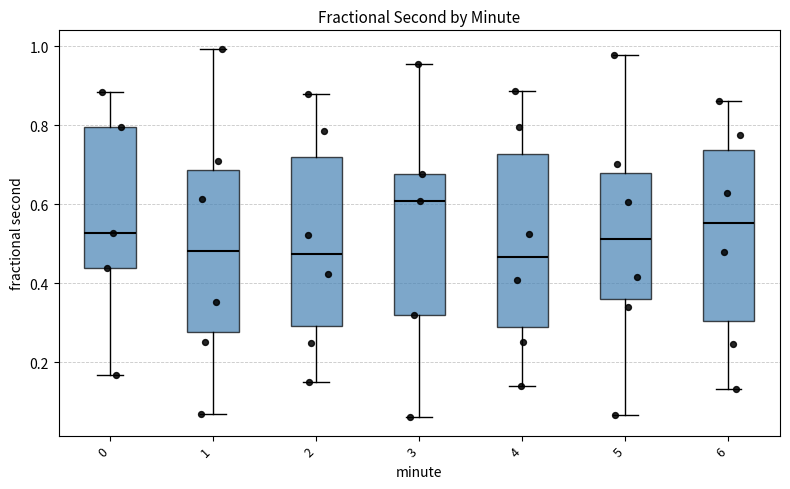

Reading left to right, transcribe this box plot: for each box, give where its median line is, the range the box spans, and where its two whiskers end, as read against the y-axis. The values are not printed on the chart, so give them approximately, as read against the axis.

0: median 0.52, box 0.44 to 0.80, whiskers 0.16 to 0.88
1: median 0.48, box 0.28 to 0.68, whiskers 0.06 to 1.00
2: median 0.48, box 0.30 to 0.72, whiskers 0.14 to 0.88
3: median 0.60, box 0.32 to 0.68, whiskers 0.06 to 0.96
4: median 0.46, box 0.28 to 0.72, whiskers 0.14 to 0.88
5: median 0.52, box 0.36 to 0.68, whiskers 0.06 to 0.98
6: median 0.56, box 0.30 to 0.74, whiskers 0.14 to 0.86